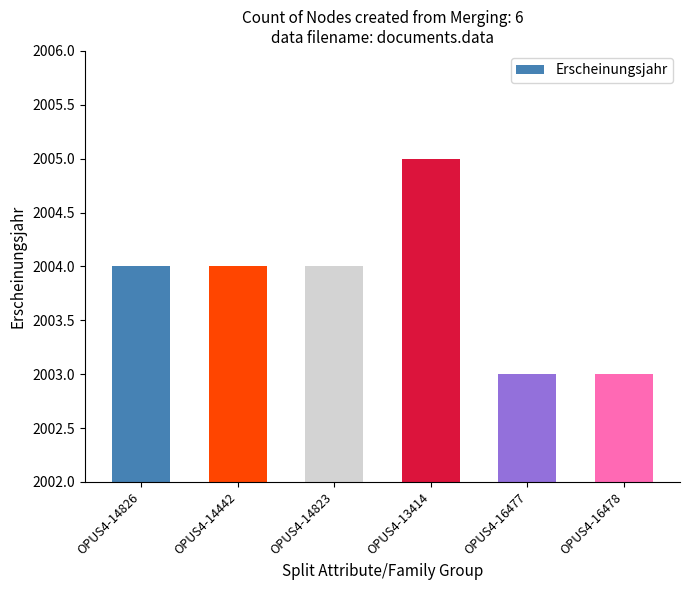

What is the sum of all values?

12023